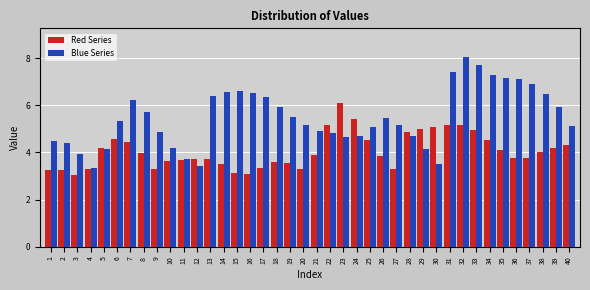

At 33, list the series in order from largest to smallest.

Blue Series, Red Series